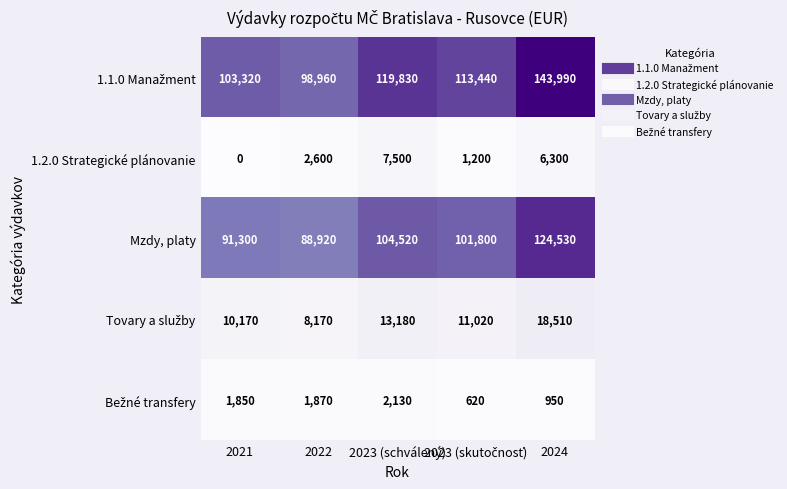

The value of 1.2.0 Strategické plánovanie at 2021 is 0. True or false?

True